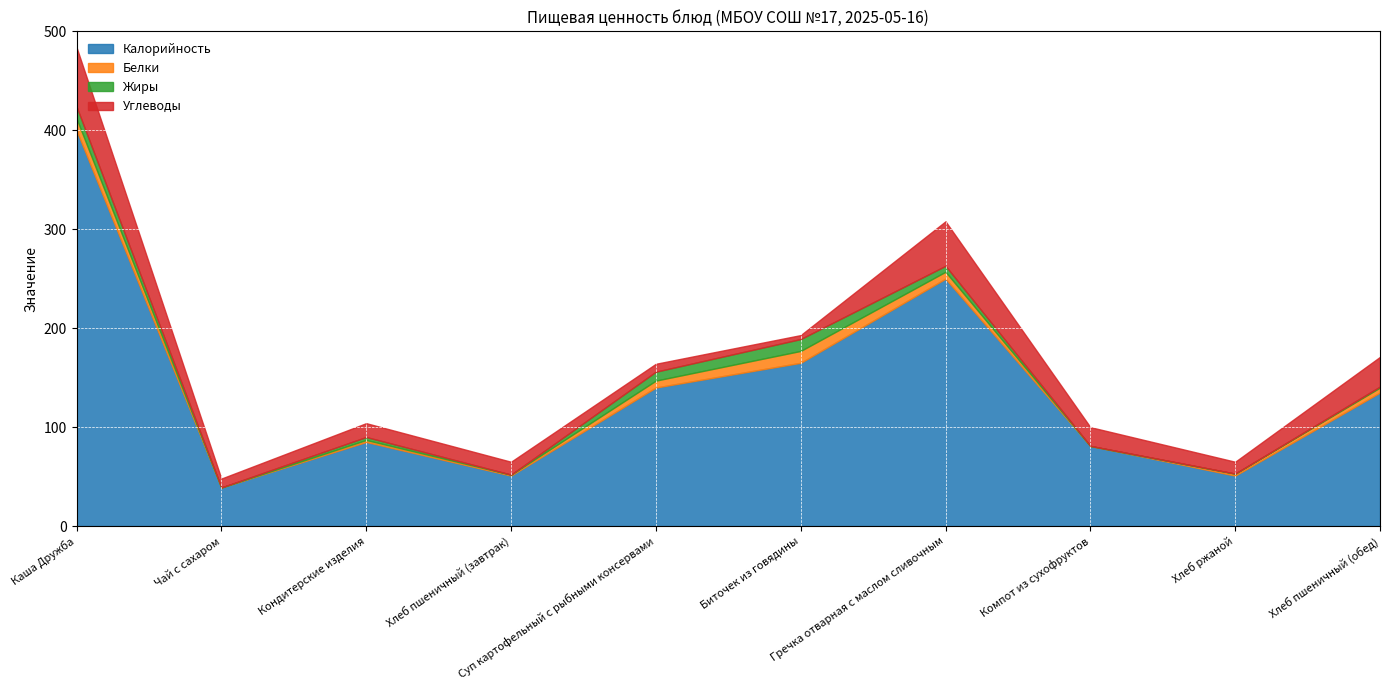

Between Хлеб пшеничный (завтрак) and Каша Дружба, which is larger?

Каша Дружба